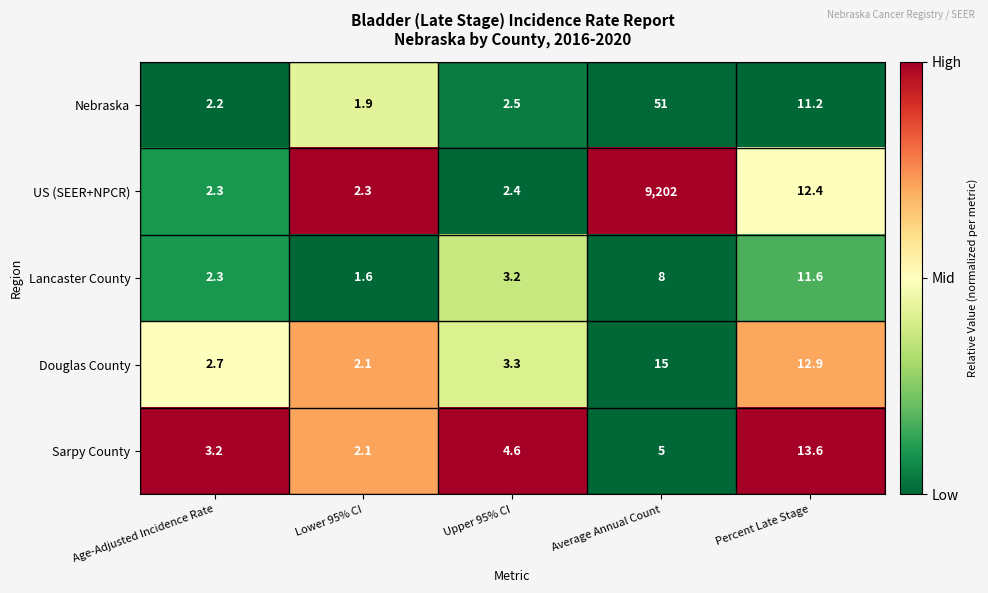

Rank the series by their maximum value, from lowest to highest.

Lancaster County, Sarpy County, Douglas County, Nebraska, US (SEER+NPCR)